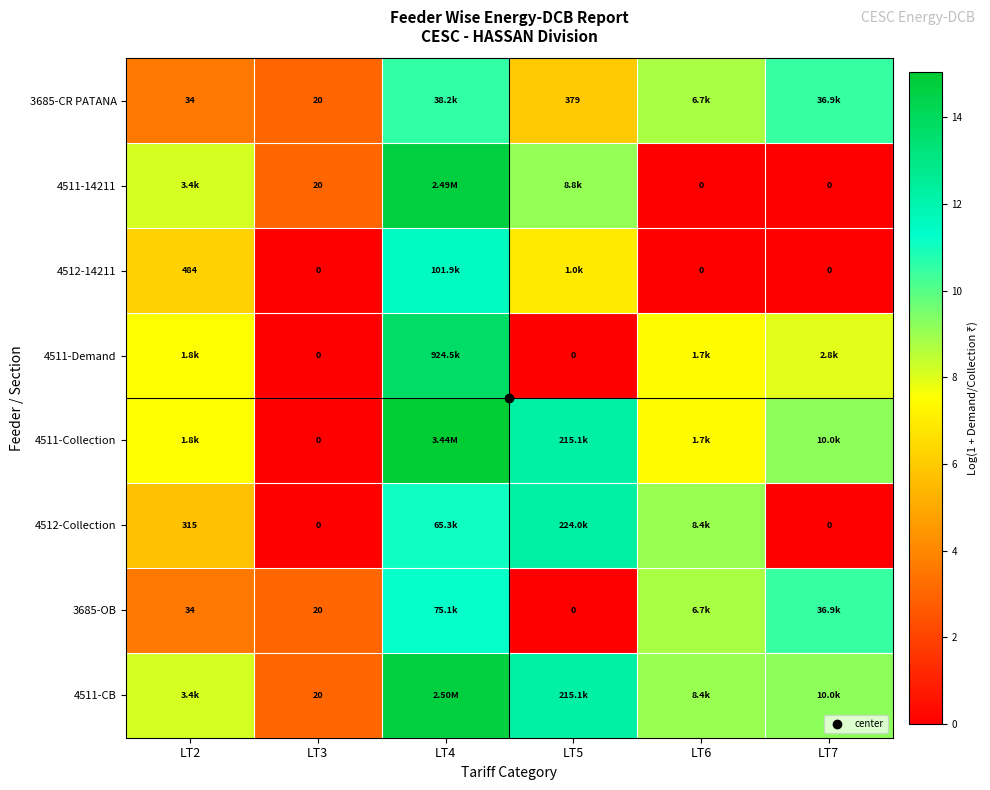

True or false: 4512-Collection has a value of 12.3 at LT5.

True